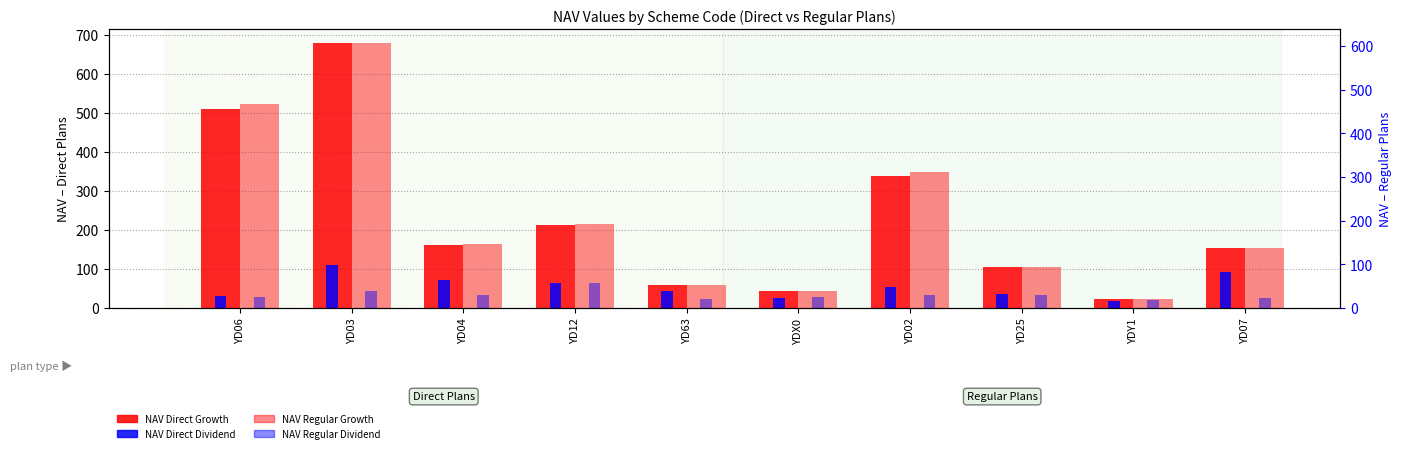

Is the value of NAV Direct Growth at YD12 greater than the value of NAV Regular Dividend at YD07?

Yes